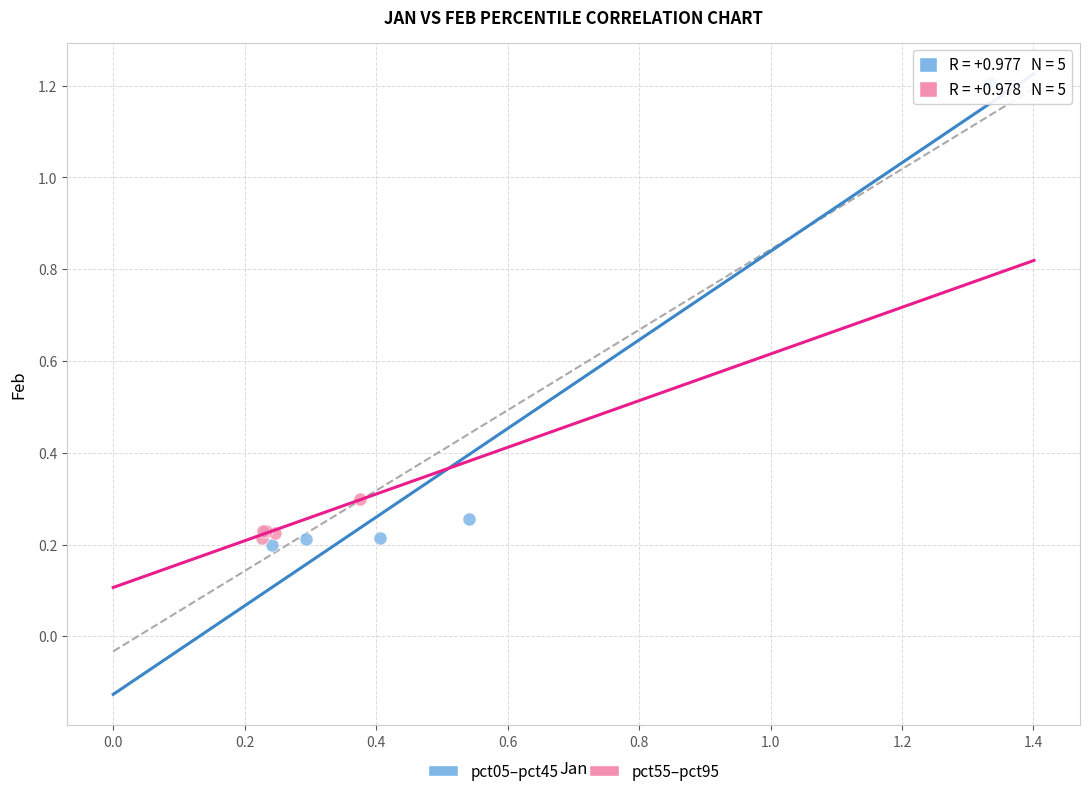

Which series contains the highest Y value?

pct05–pct45